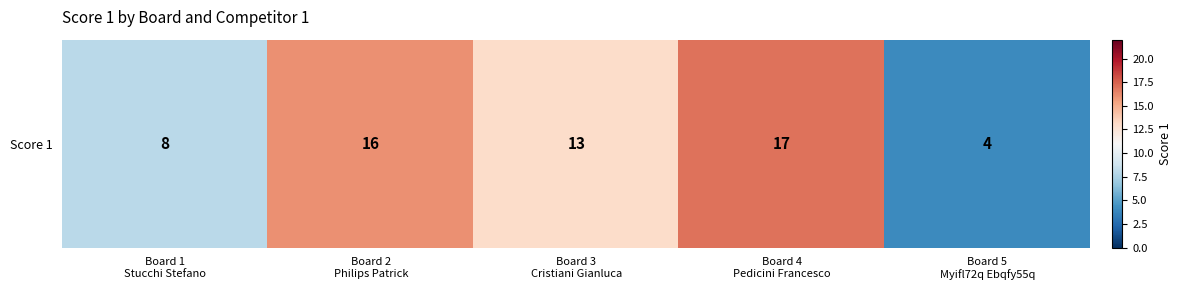

Reading left to right, list all the values displayed in this chart.

8	16	13	17	4